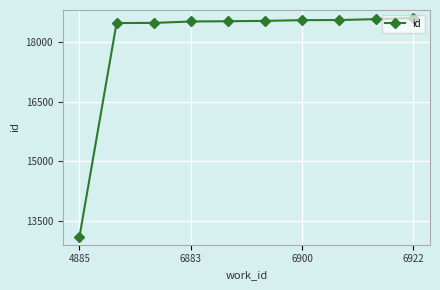

What is the value of the 10th point from the left?

18604